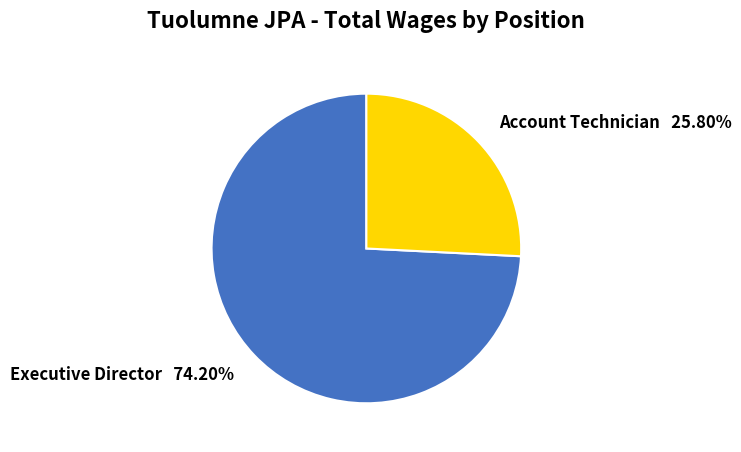

Is it true that Account Technician is 26% of the pie?

True